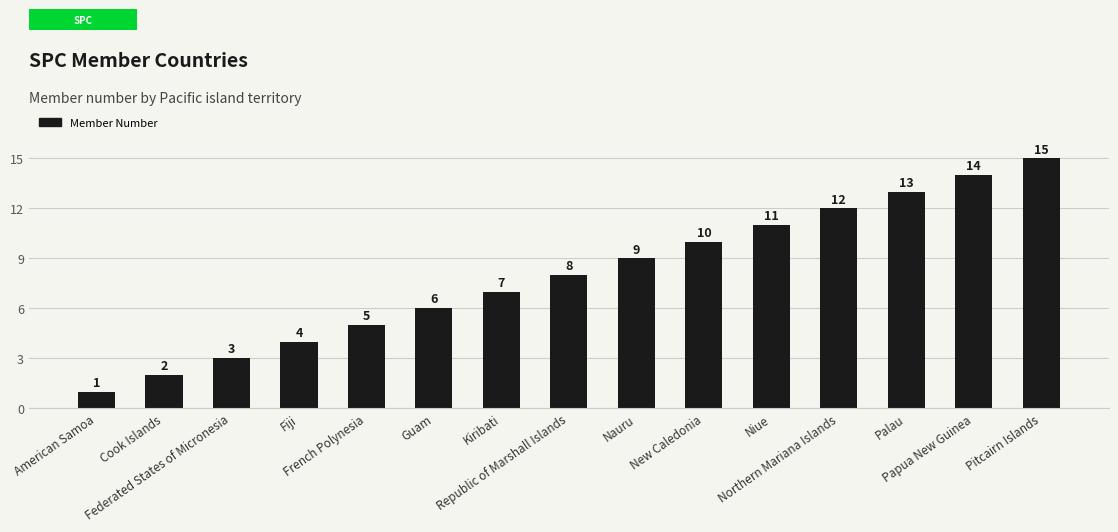

Reading left to right, extract all data points from this chart.

1	2	3	4	5	6	7	8	9	10	11	12	13	14	15